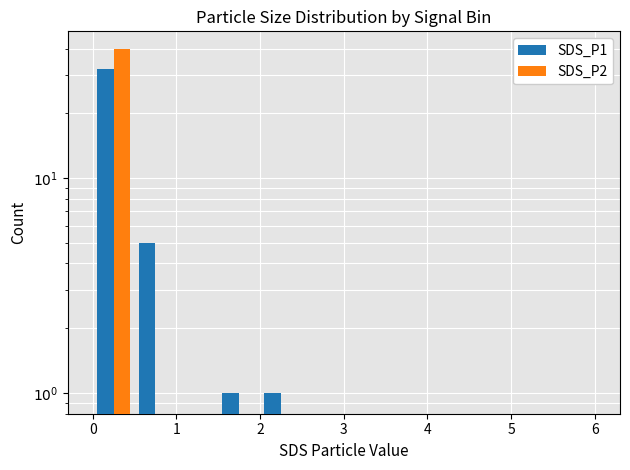

True or false: SDS_P2 has a value of -21 at 0.

False